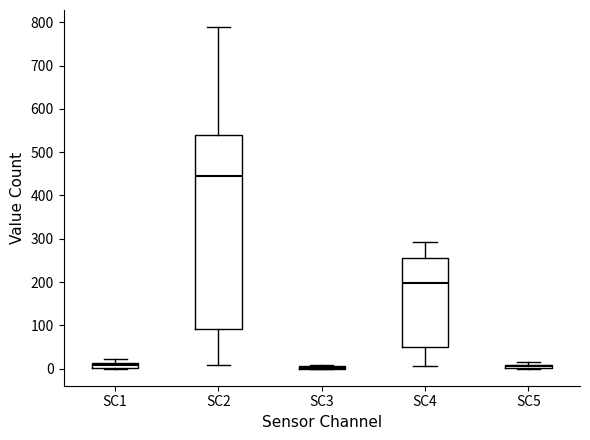

Comparing the boxes themselves (not the whiskers), which one is the tallest?

SC2